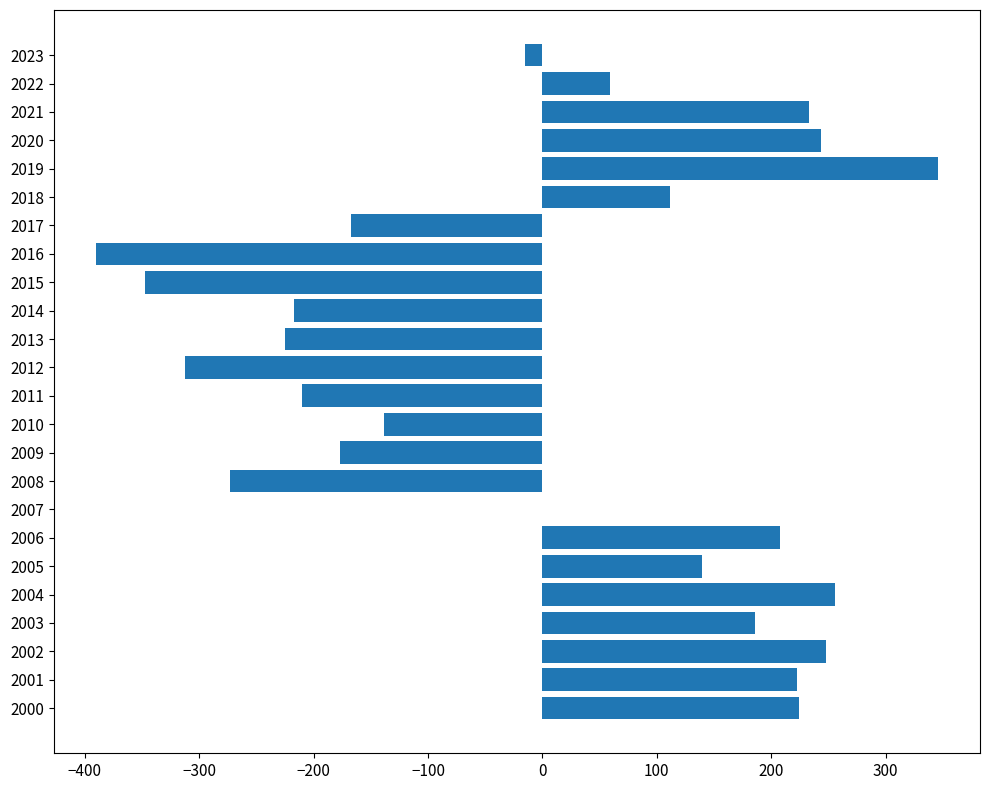

Does the chart contain stacked bars?

No